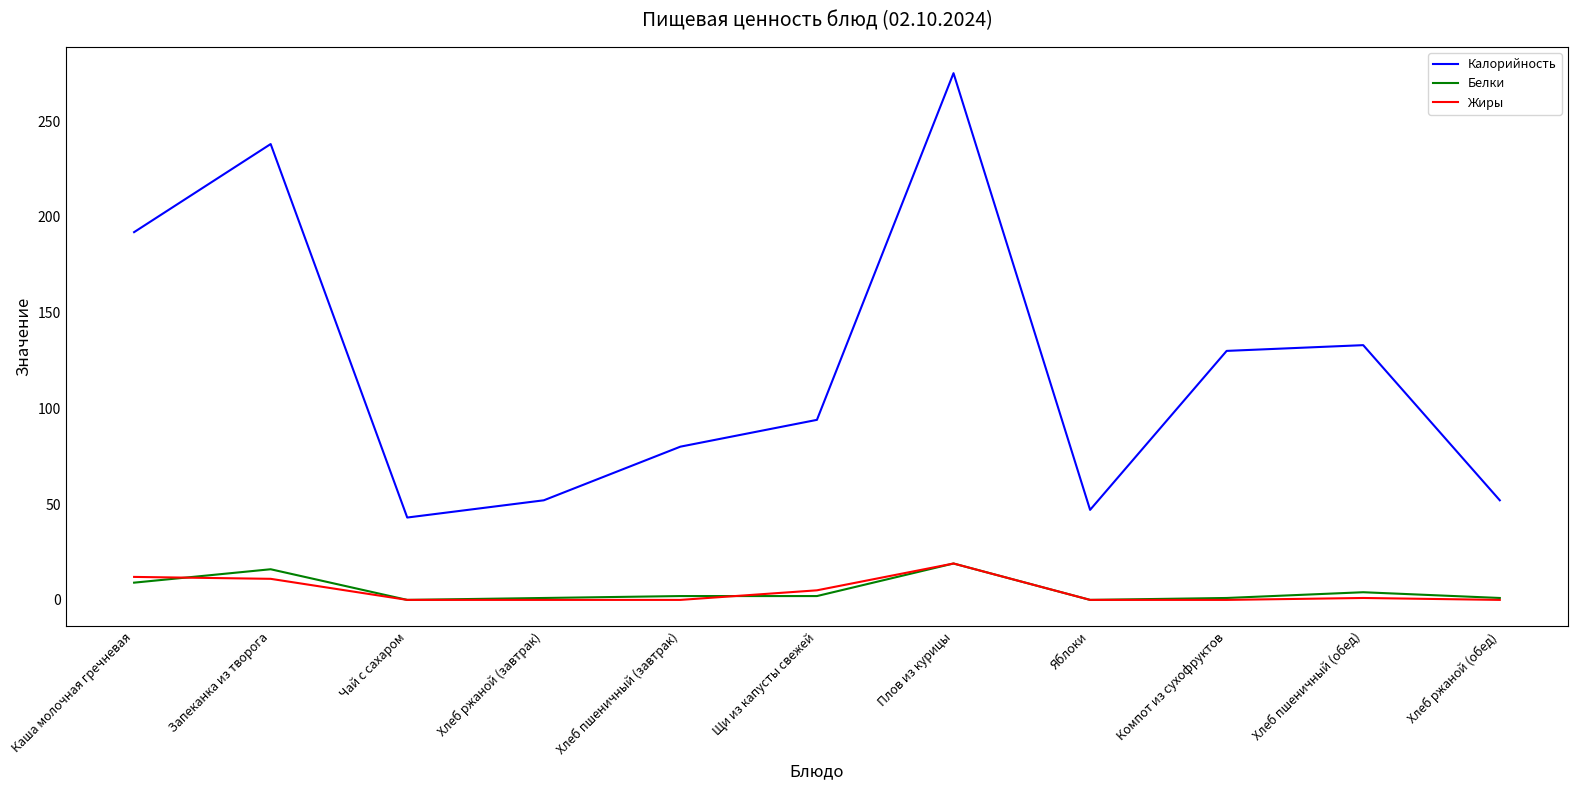

Which series has the largest range (max minus min)?

Калорийность